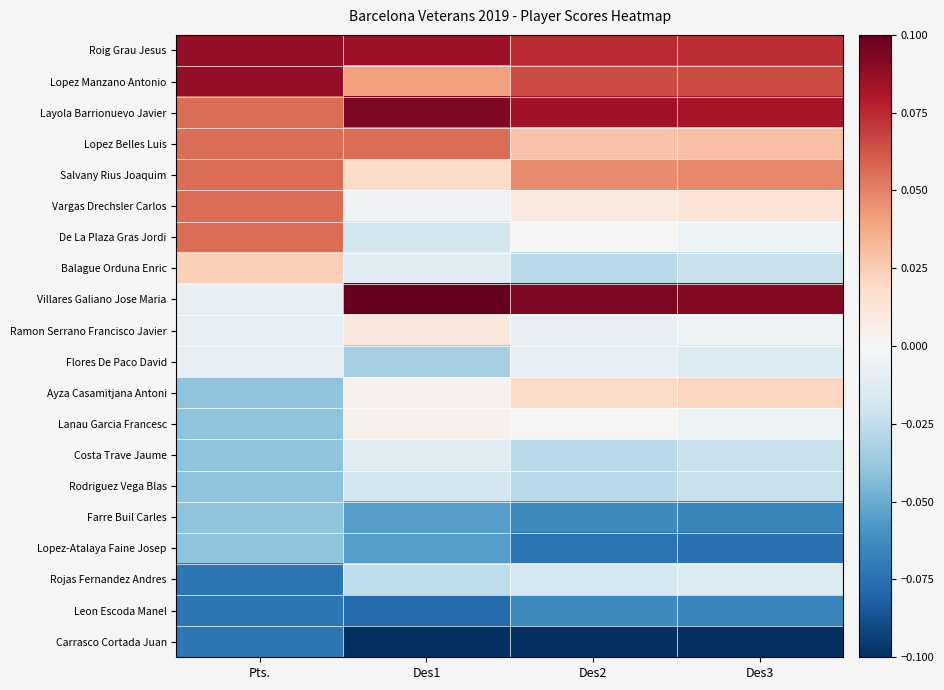

At which category is the sum across all series the highest?

Des3